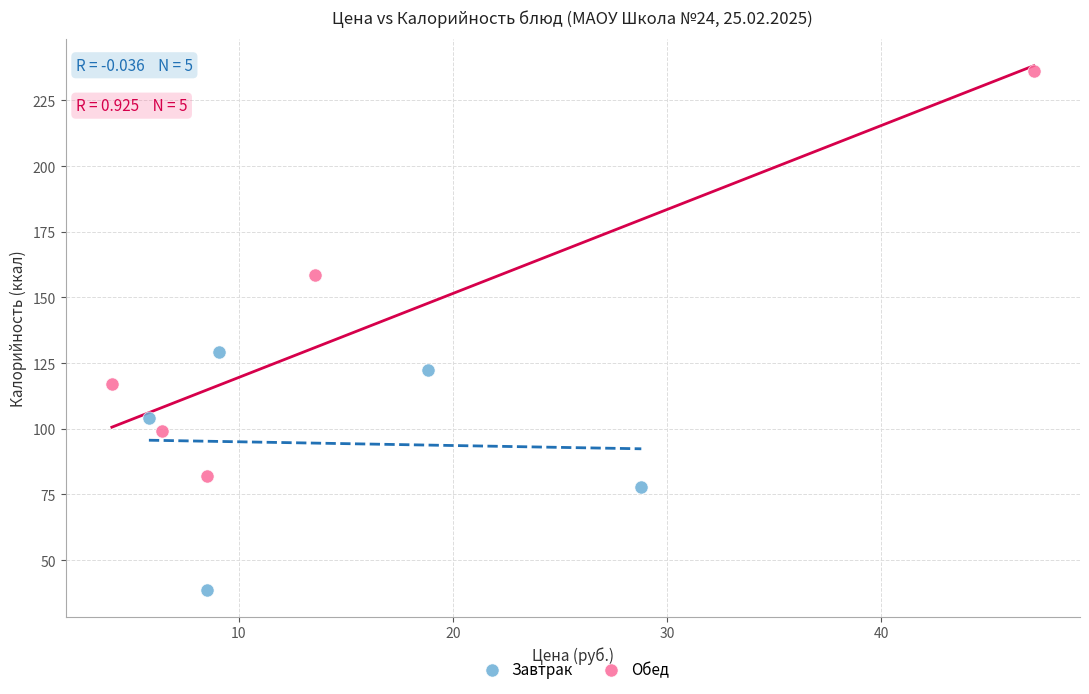

Which series contains the lowest Y value?

Завтрак